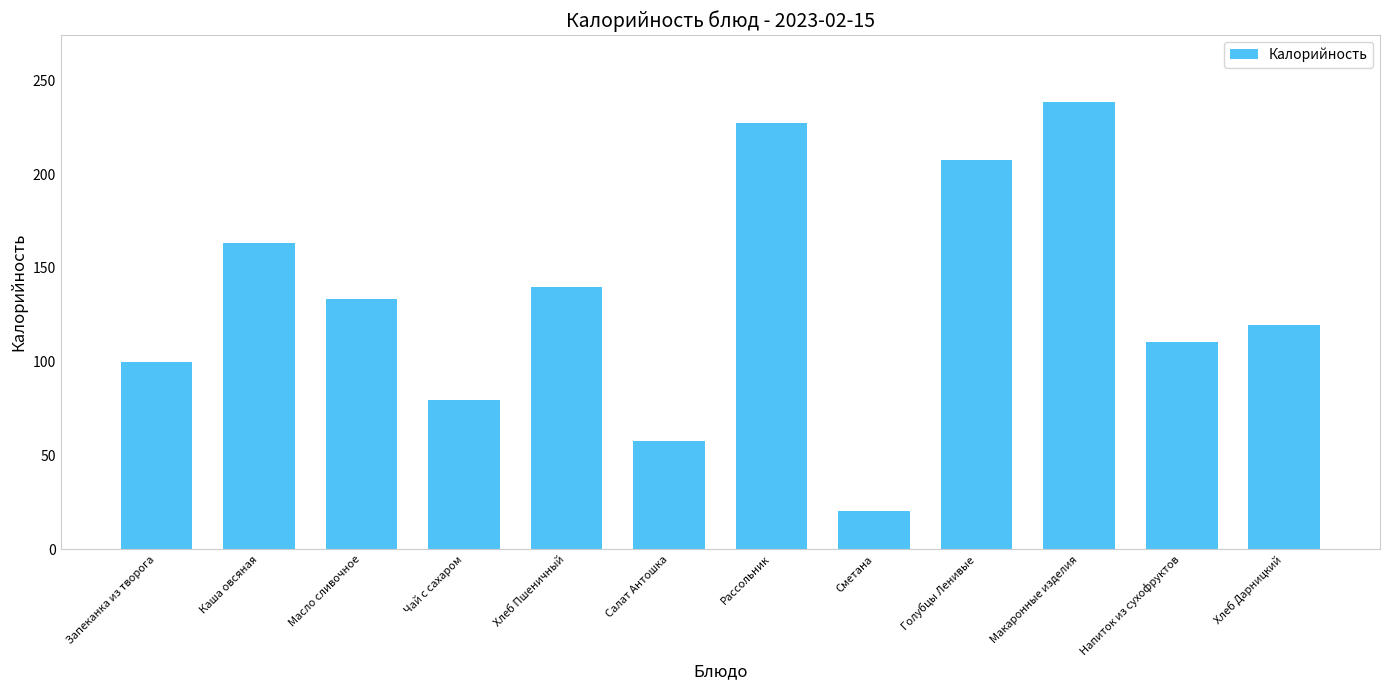

What is the label of the 7th bar from the left?

Рассольник